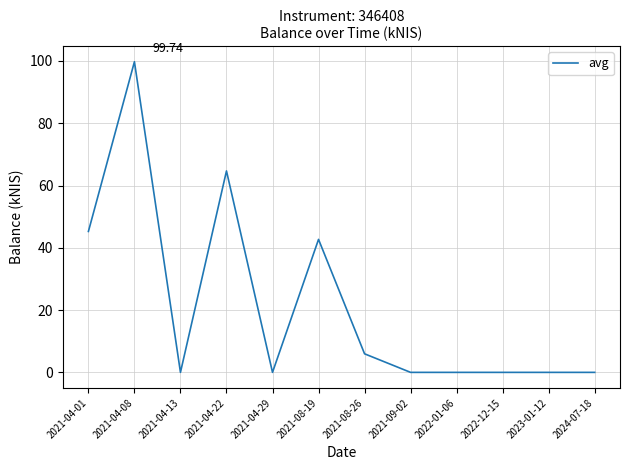

What is the average value?

21.5